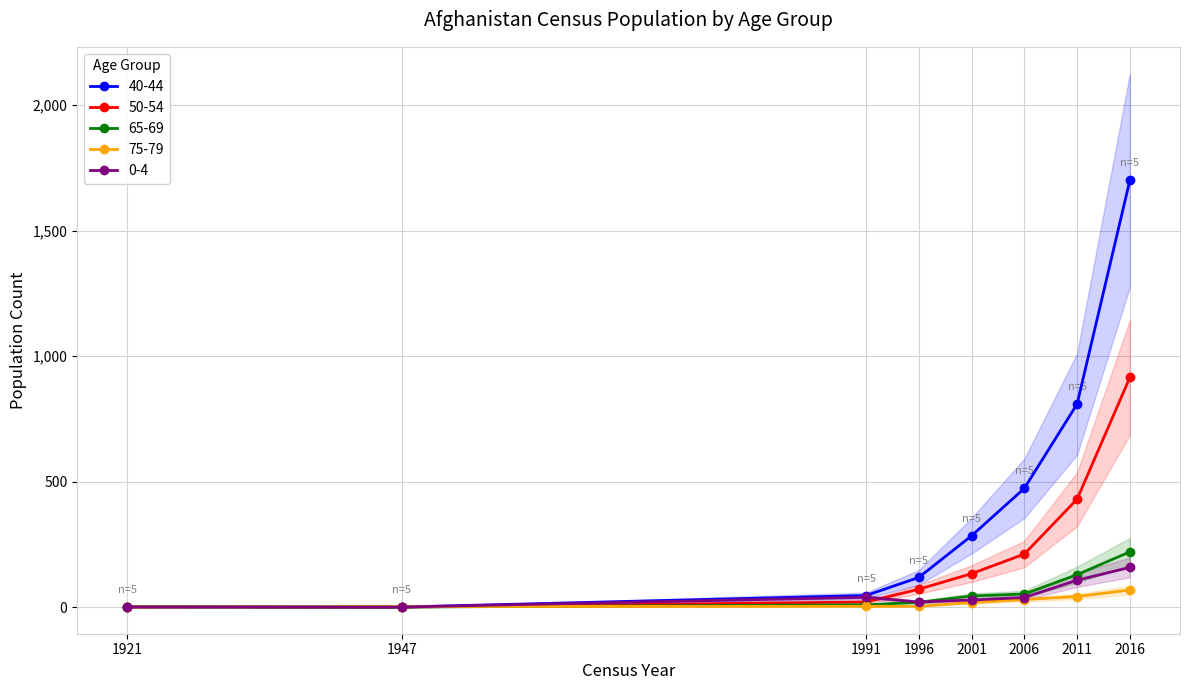

How many lines are shown in the chart?

5